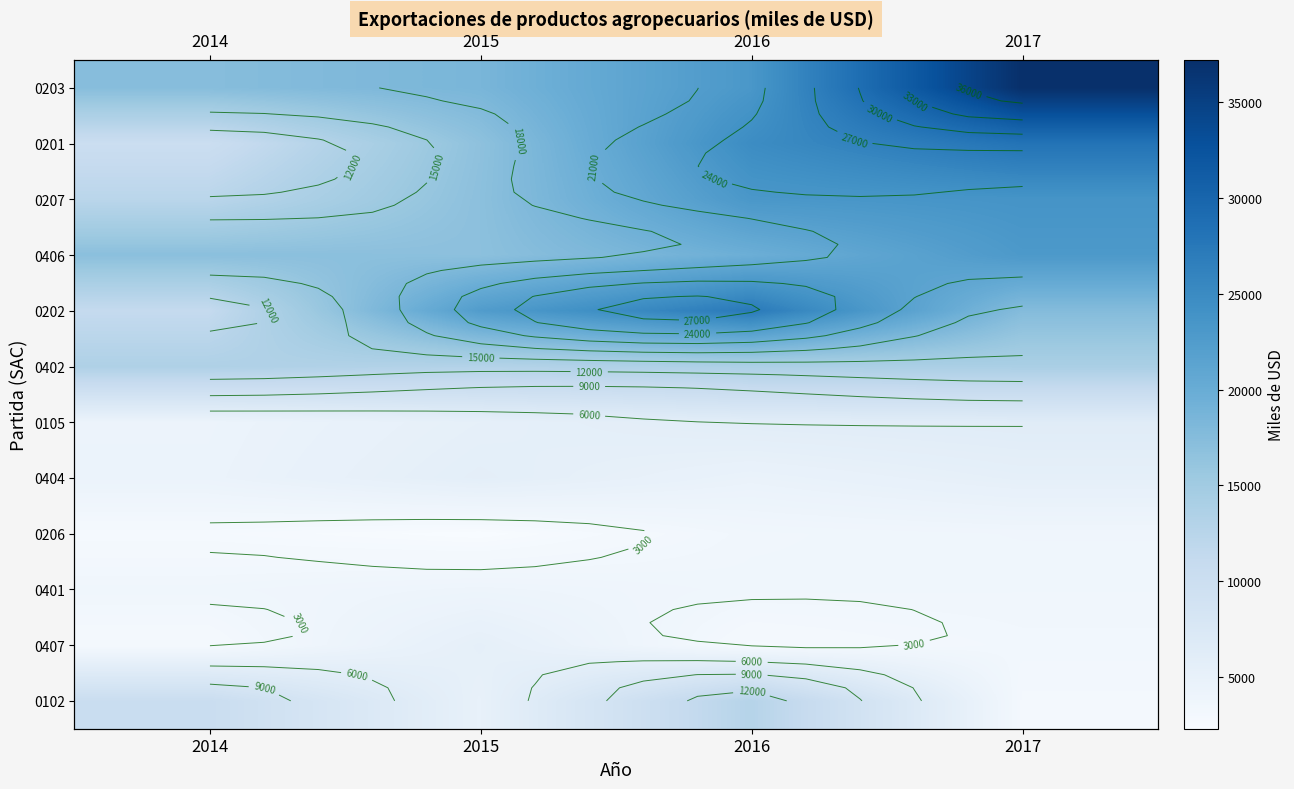

Between 2015 and 2016, which is larger?

2016